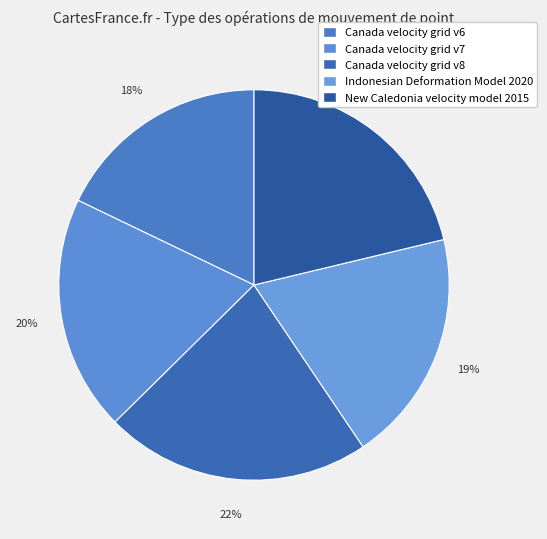

Count the number of slices in the pie.

5